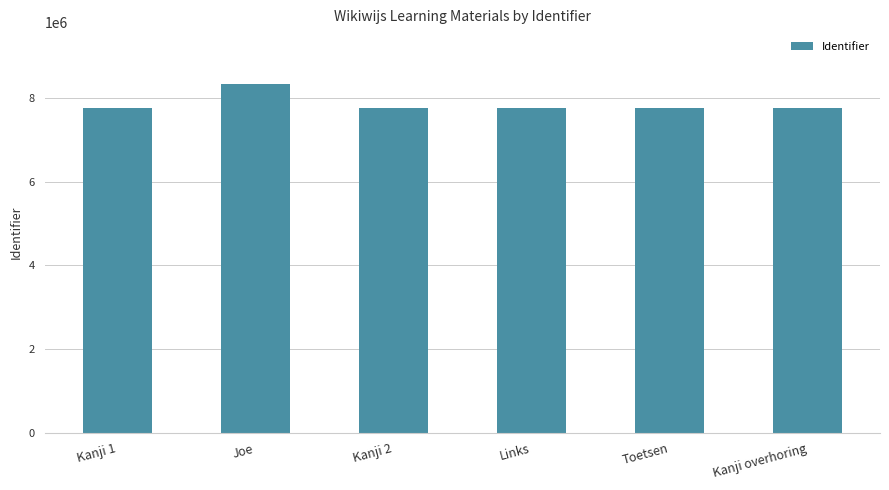

What value does the data have at Links?

7760065